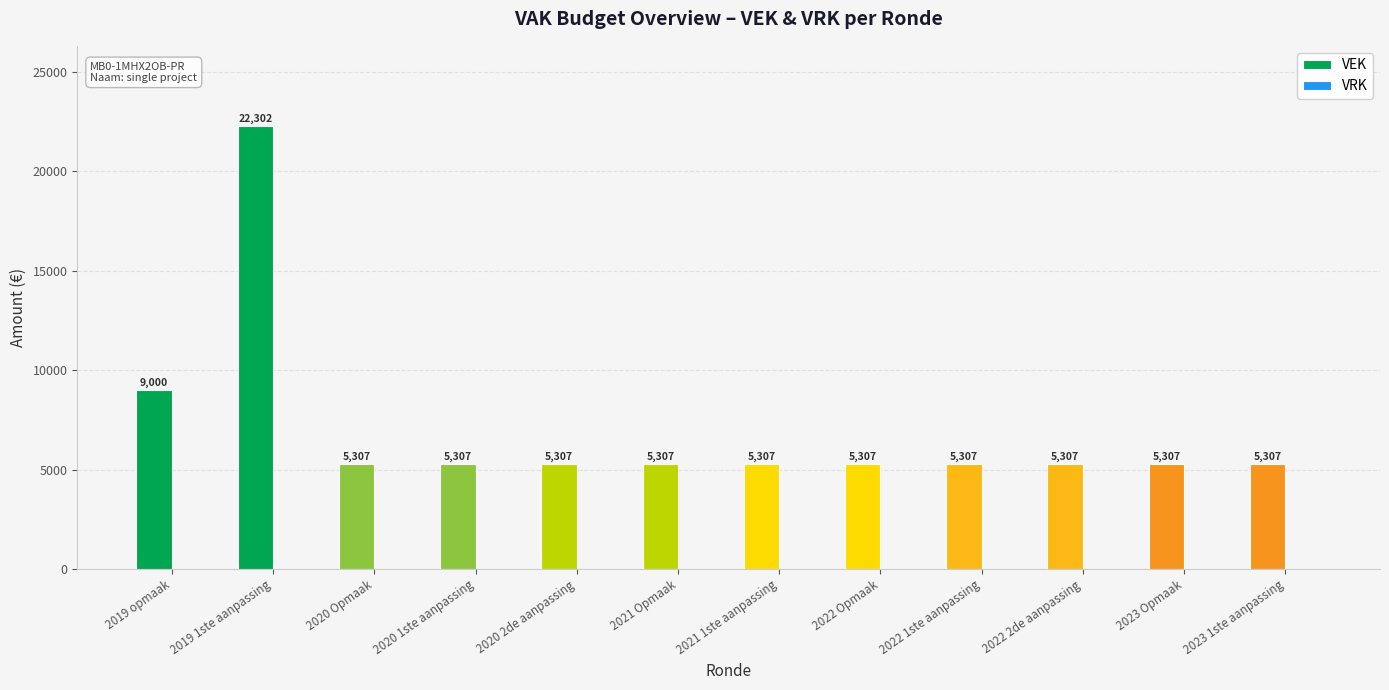

Reading left to right, transcribe all the data shown in this chart.

VEK: 9000	22302	5307	5307	5307	5307	5307	5307	5307	5307	5307	5307
VRK: 0	0	0	0	0	0	0	0	0	0	0	0